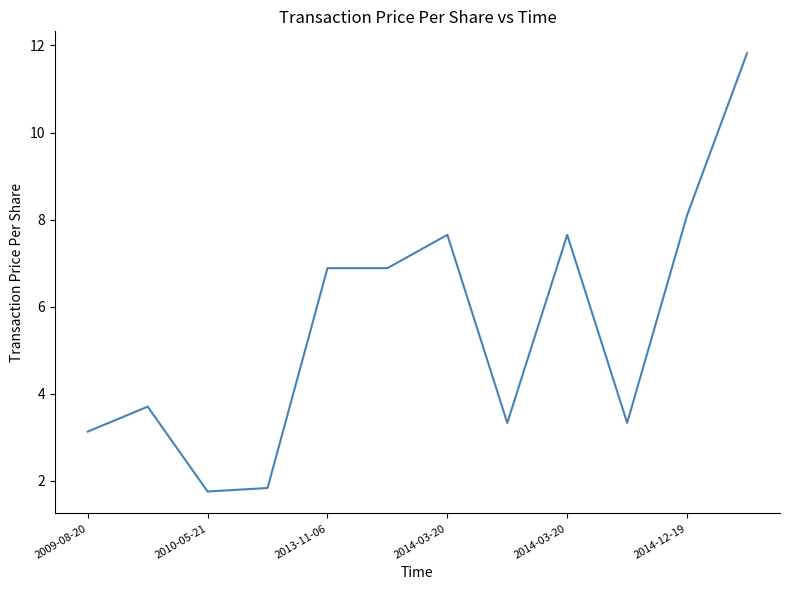

What is the greatest value displayed?

11.8